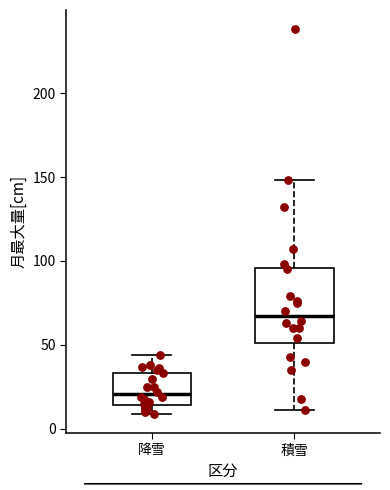

Where does the median line of the box for 積雪 sit on the y-axis? The values are not printed on the chart, so give them approximately, as read against the axis.

65